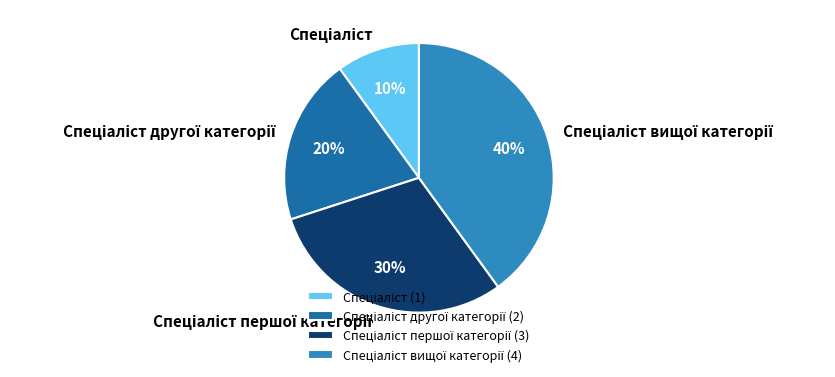

How many slices are in this pie chart?

4